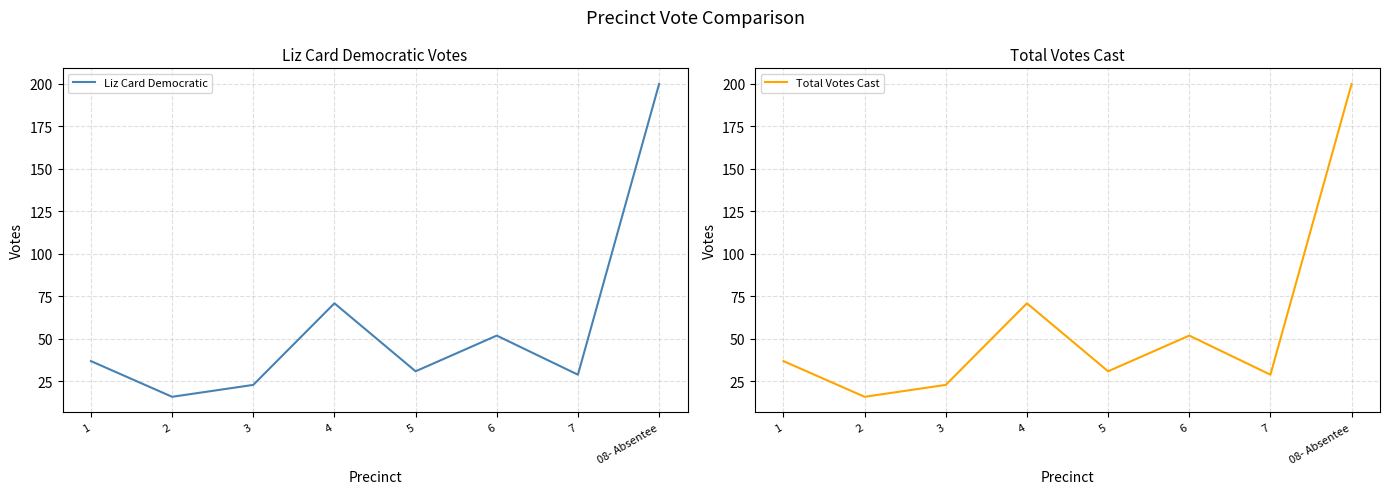

Is the value of Liz Card Democratic at 5 greater than the value of Total Votes Cast at 2?

Yes